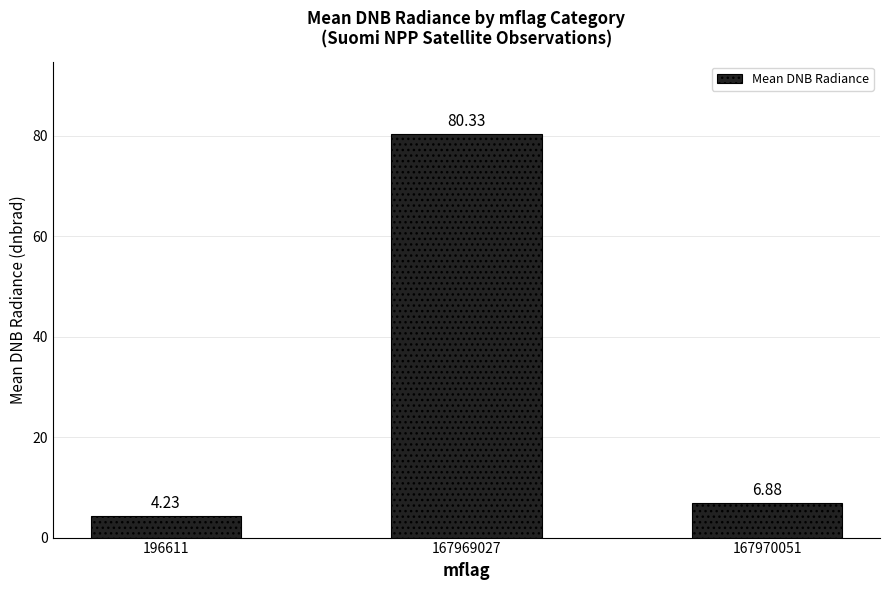

Rank the categories by value from lowest to highest.

196611, 167970051, 167969027